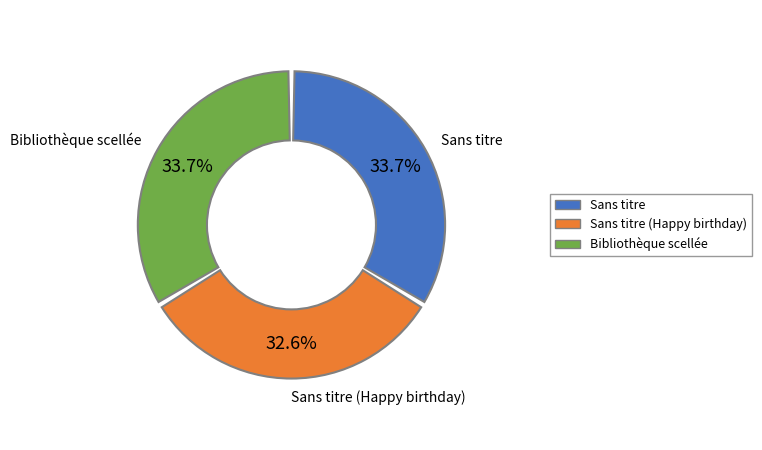

Rank the categories by value from lowest to highest.

Sans titre (Happy birthday), Sans titre, Bibliothèque scellée